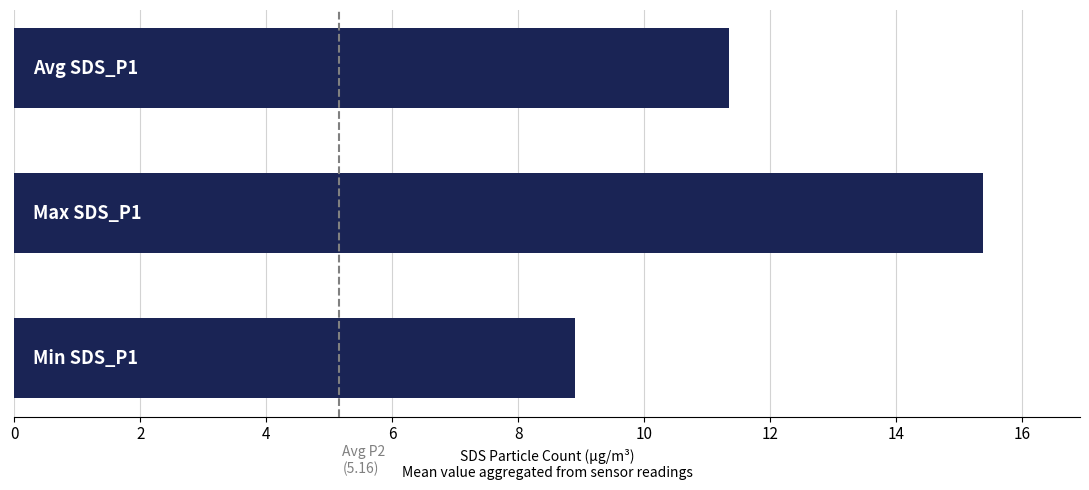

What is the sum of all values?

35.6